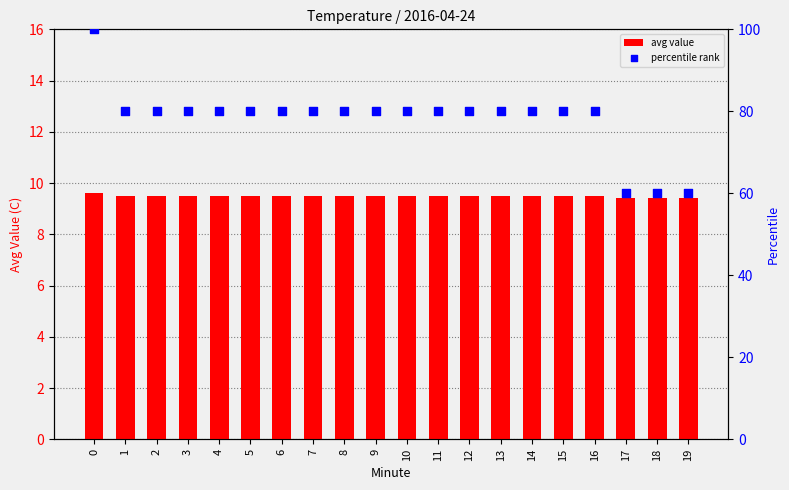

Which series reaches the minimum Y coordinate?

avg value